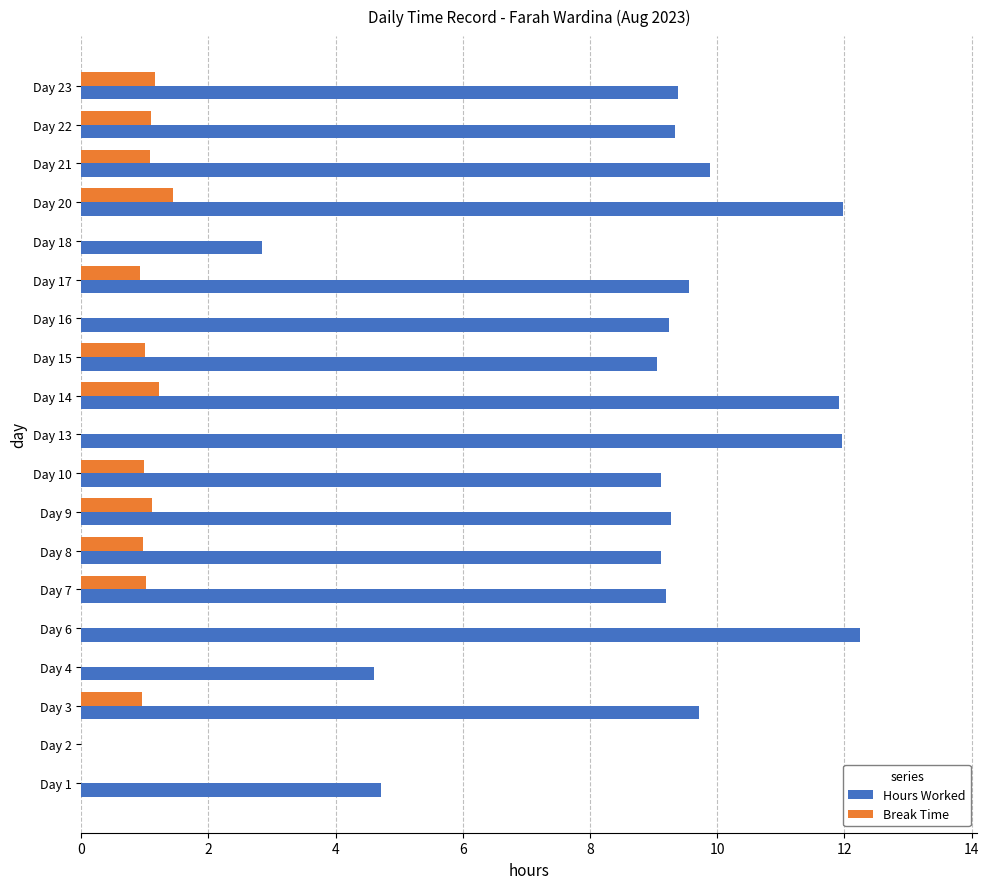

What is the sum of all Hours Worked values?

163.2